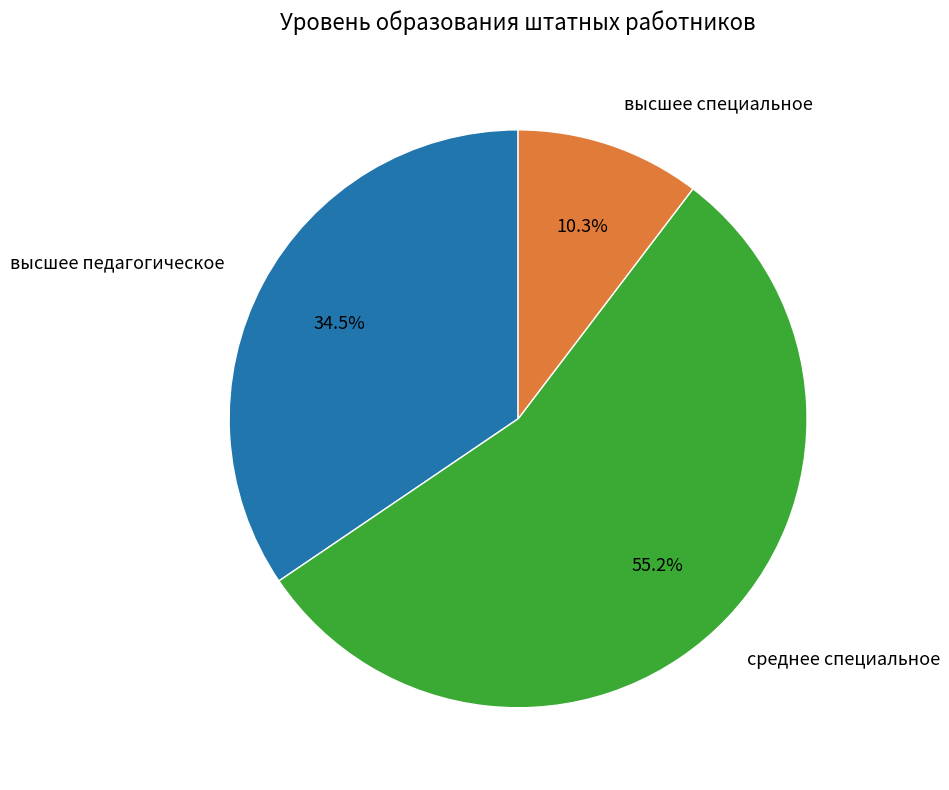

How much of the chart is everything except высшее педагогическое?

65.5%